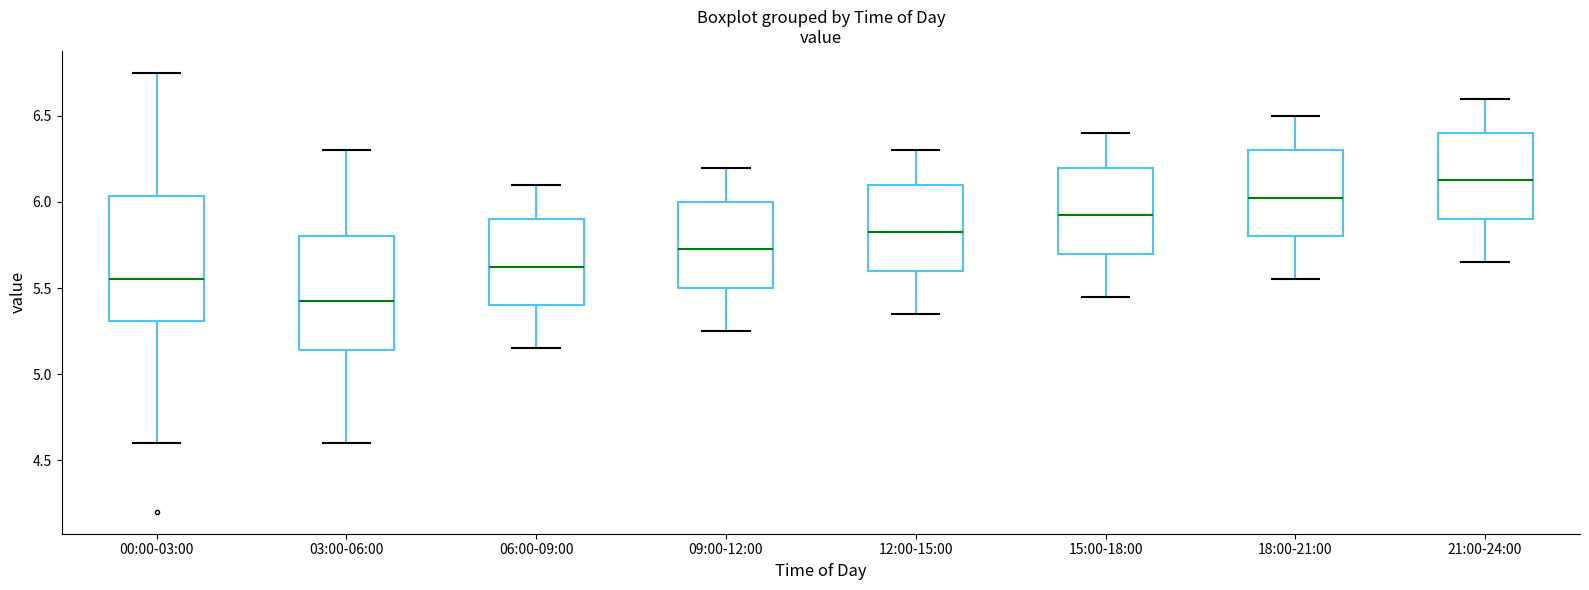

Where is the lower edge of the box for 12:00-15:00 on the y-axis? The values are not printed on the chart, so give them approximately, as read against the axis.

5.60